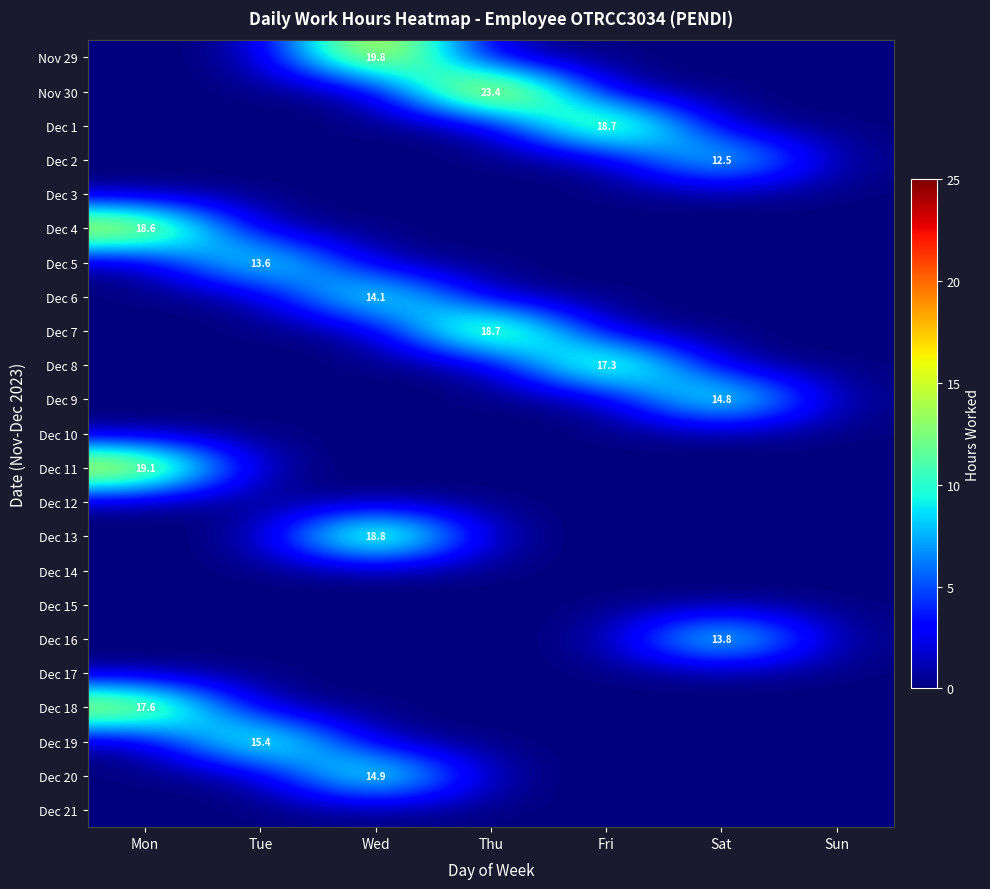

Count the number of categories in the chart.

7